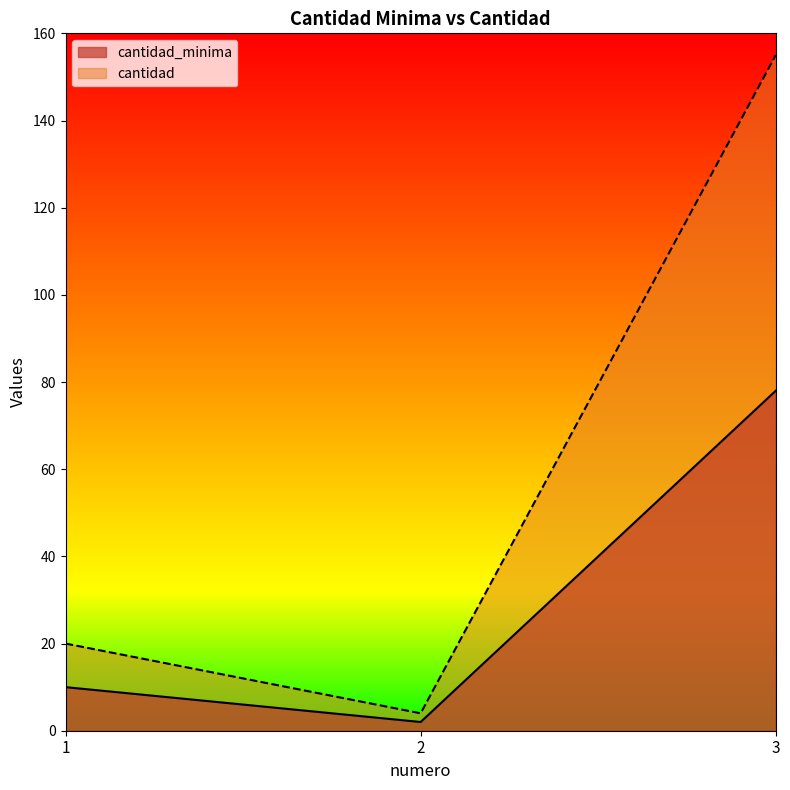

What is the value of the cantidad_minima point at the 3rd from the left?

78